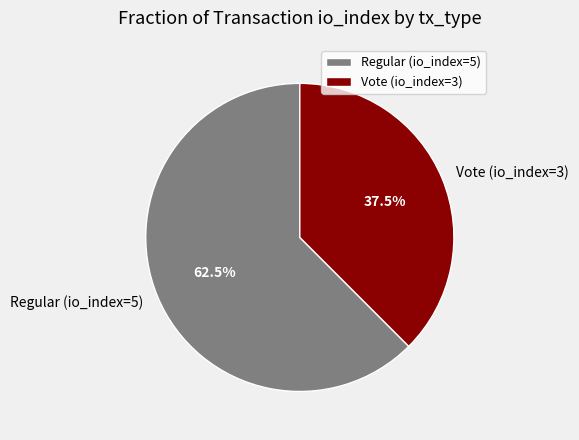

Does any single category account for the majority?

Yes